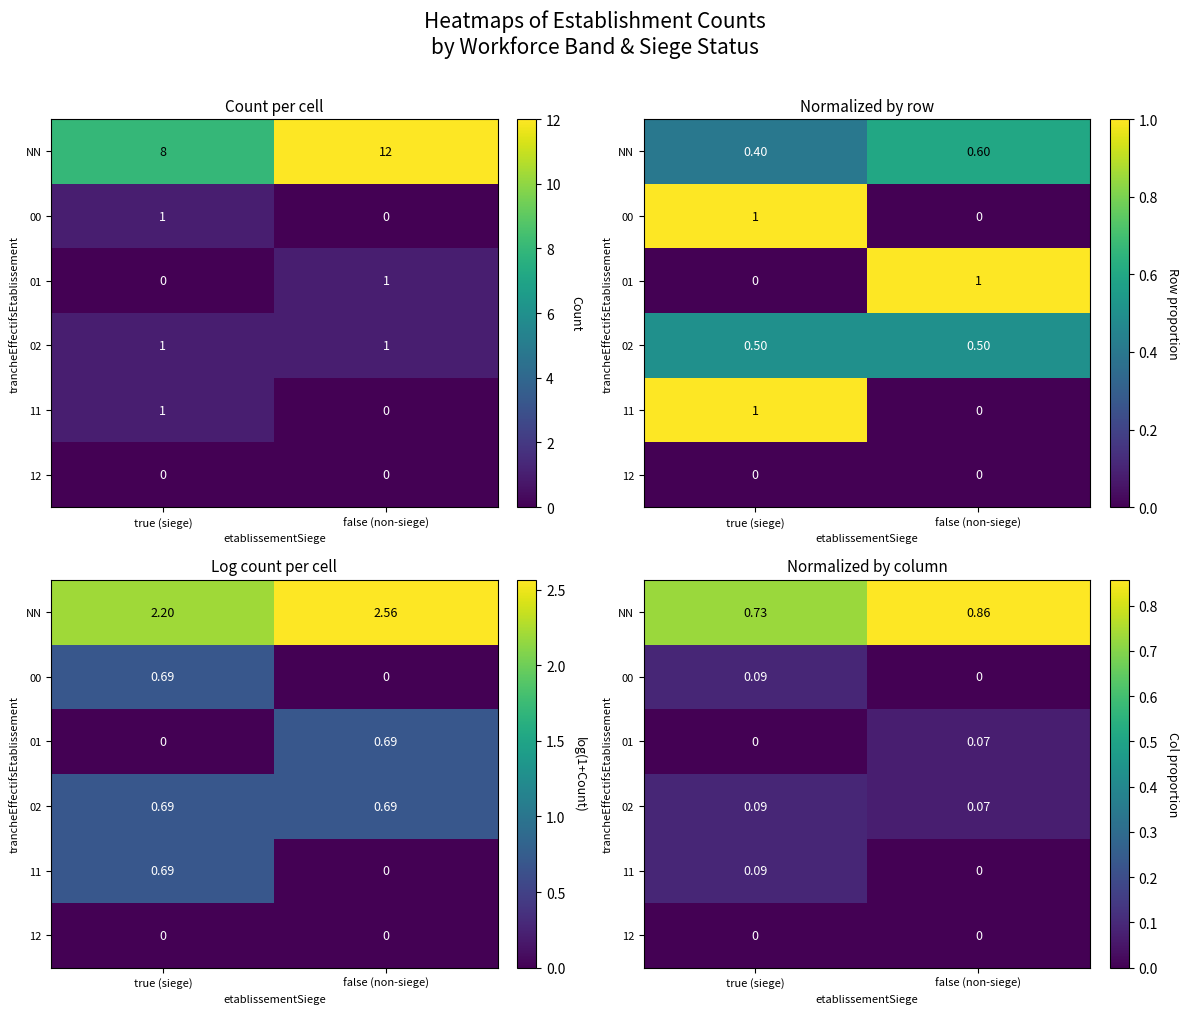

Read the NN value at true (siege).

0.7